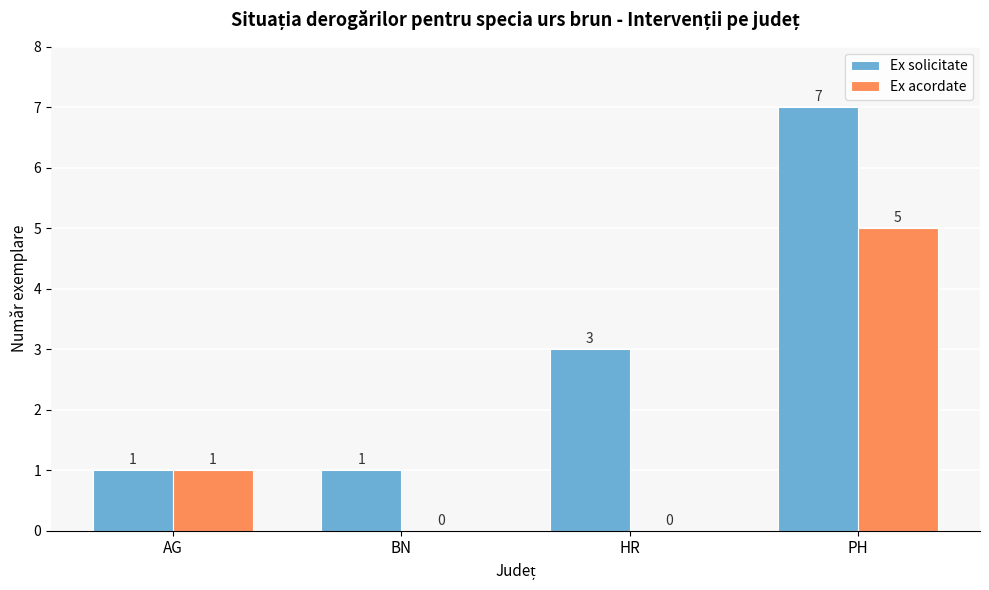

What is the sum of the Ex acordate values at PH and HR?

5